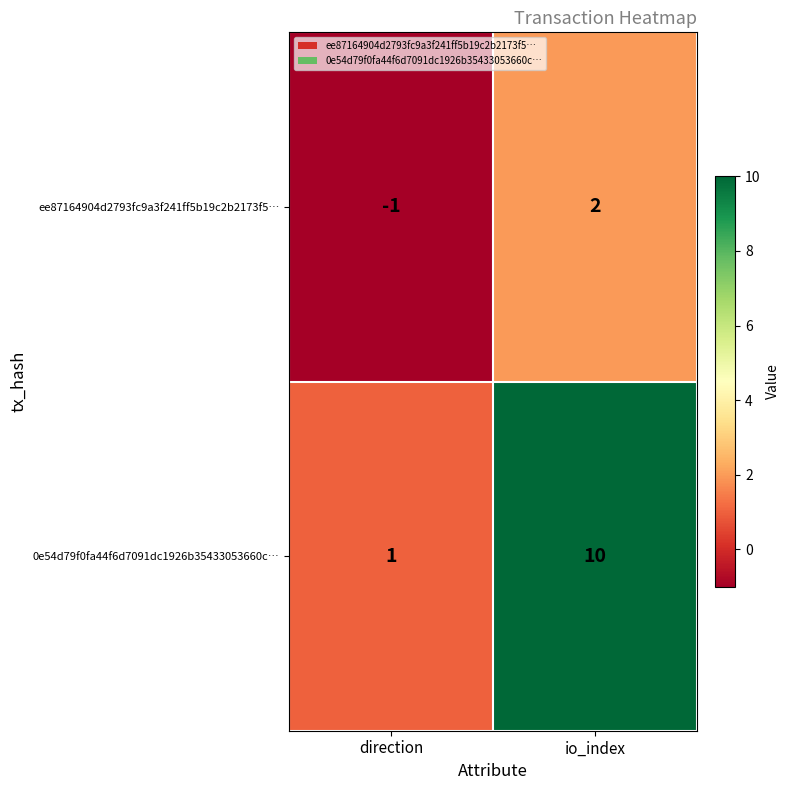

Rank the series by their average value, from highest to lowest.

0e54d79f0fa44f6d7091dc1926b35433053660c…, ee87164904d2793fc9a3f241ff5b19c2b2173f5…